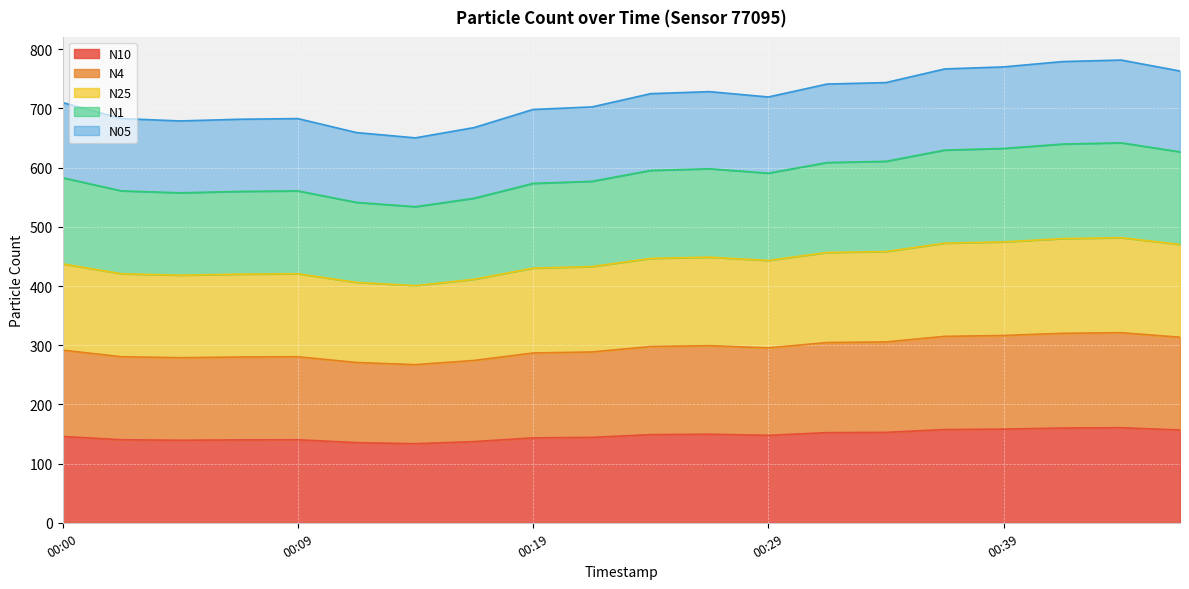

In N10, how many points are lower than both neighbors (excluding endpoints)?

3